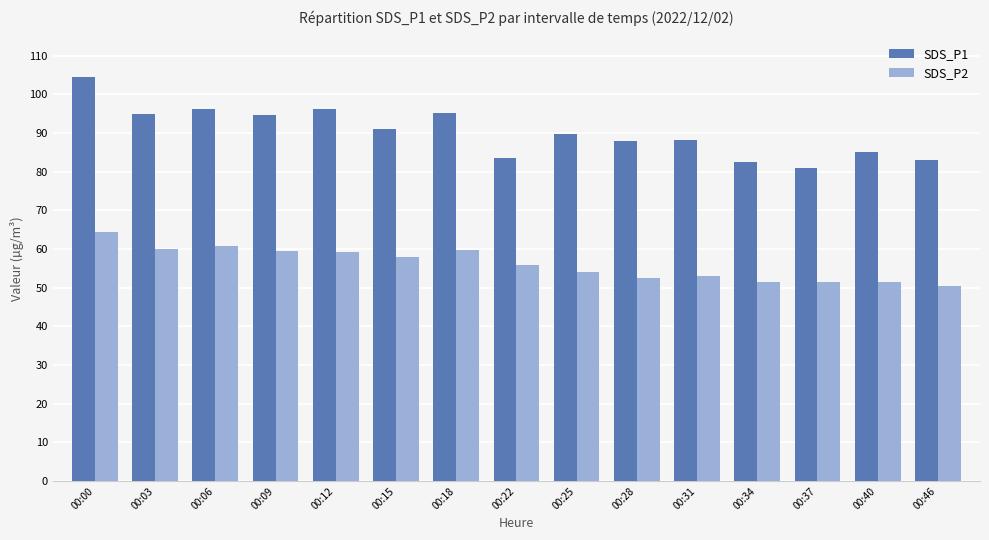

Rank the series by their maximum value, from highest to lowest.

SDS_P1, SDS_P2